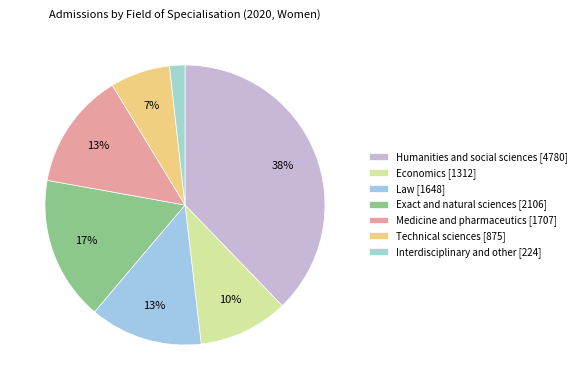

Does any single category account for the majority?

No